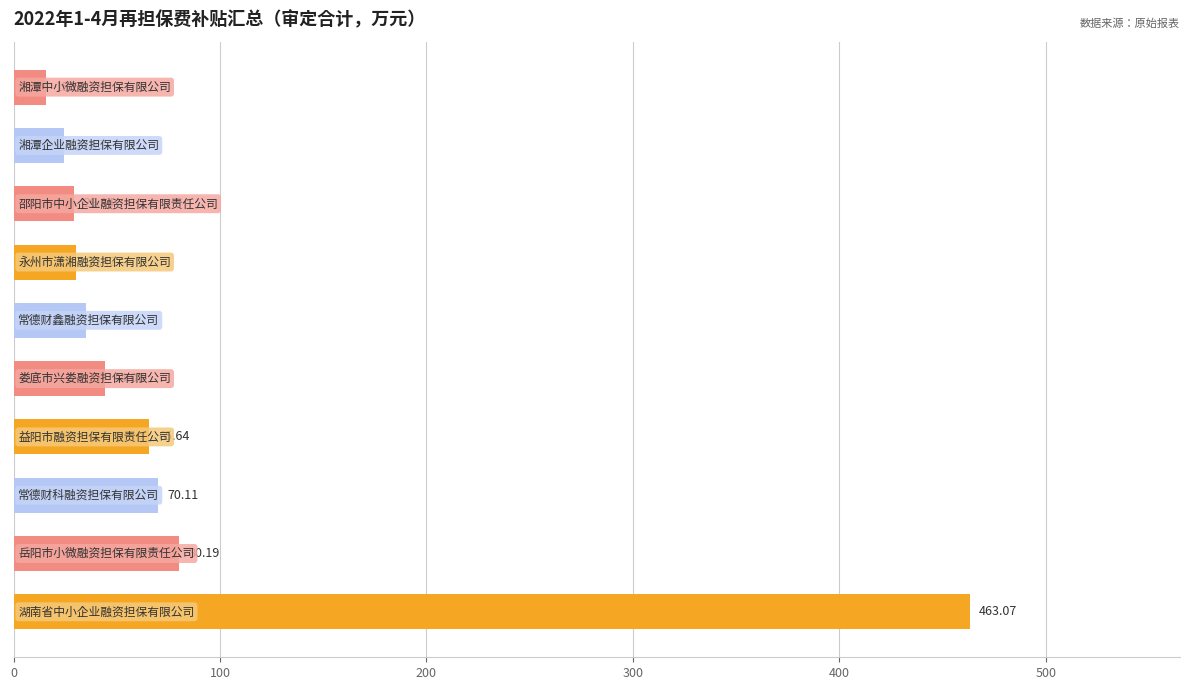

What is the sum of all values?

858.2